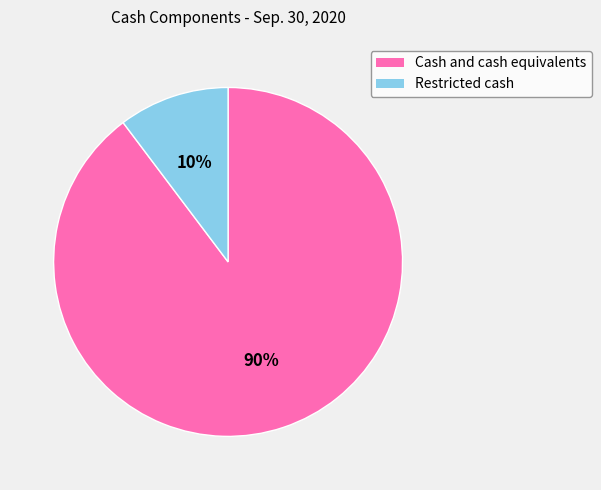

The Restricted cash slice represents 10% of the pie. True or false?

True